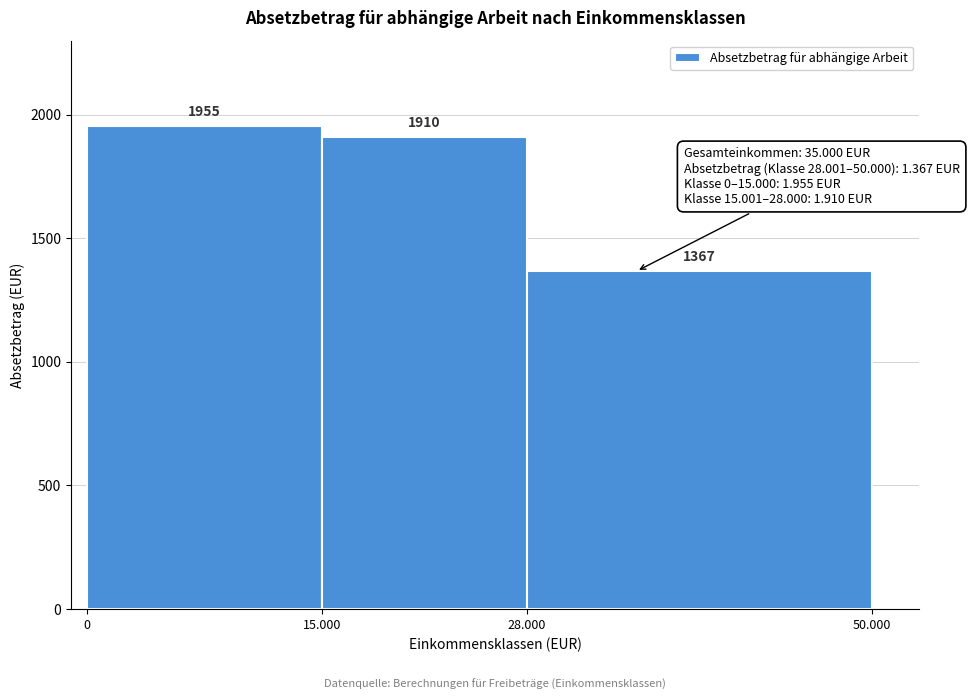

Reading right to left, list all the values displayed in this chart.

1367	1910	1955